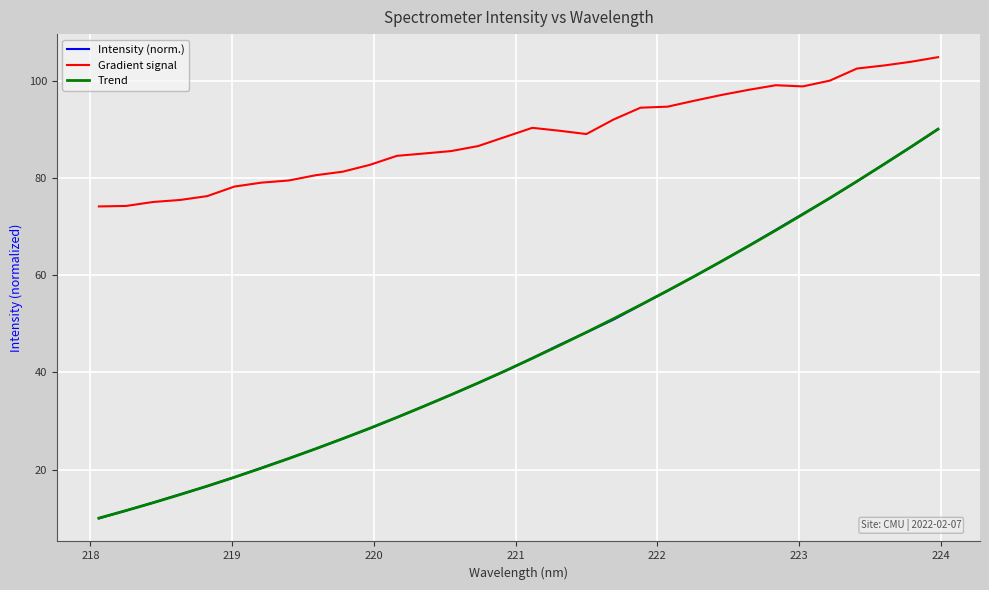

True or false: Intensity (norm.) has more than 1 points higher than both neighbors.

False